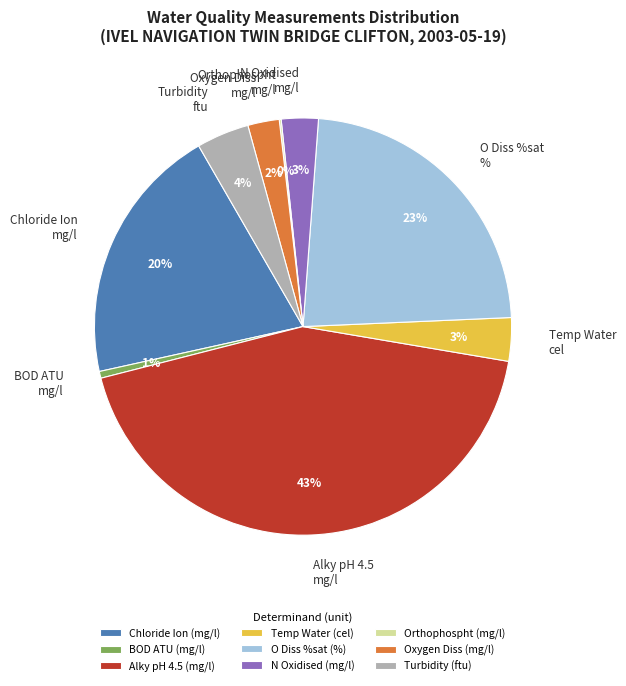

To the nearest percent, what is the difference between the Alky pH 4.5 (mg/l) and O Diss %sat (%) slice percentages?

20%